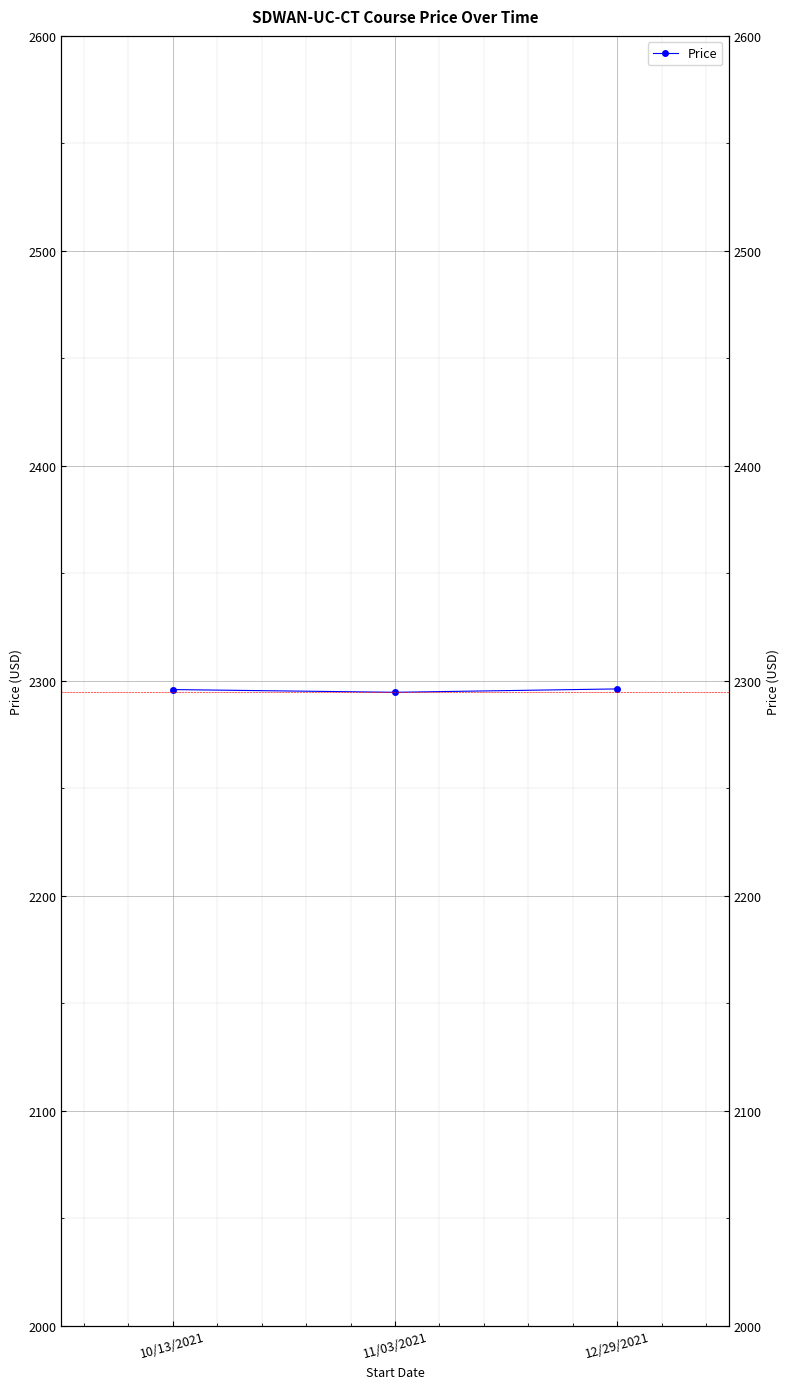

What is the label of the 3rd point from the right?

10/13/2021